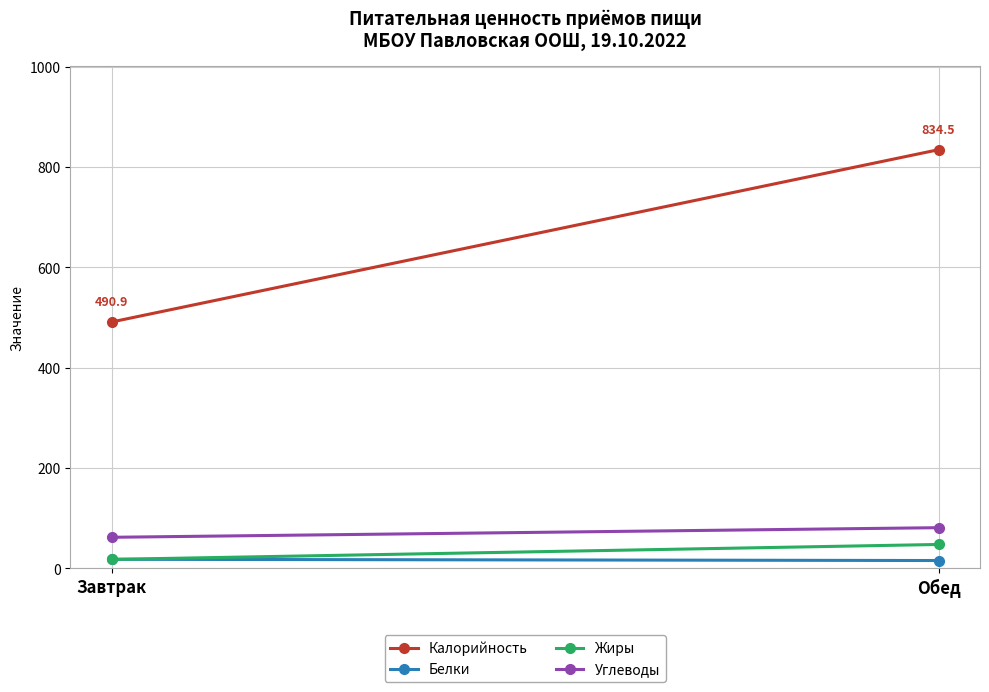

At which category is the sum across all series the highest?

Обед